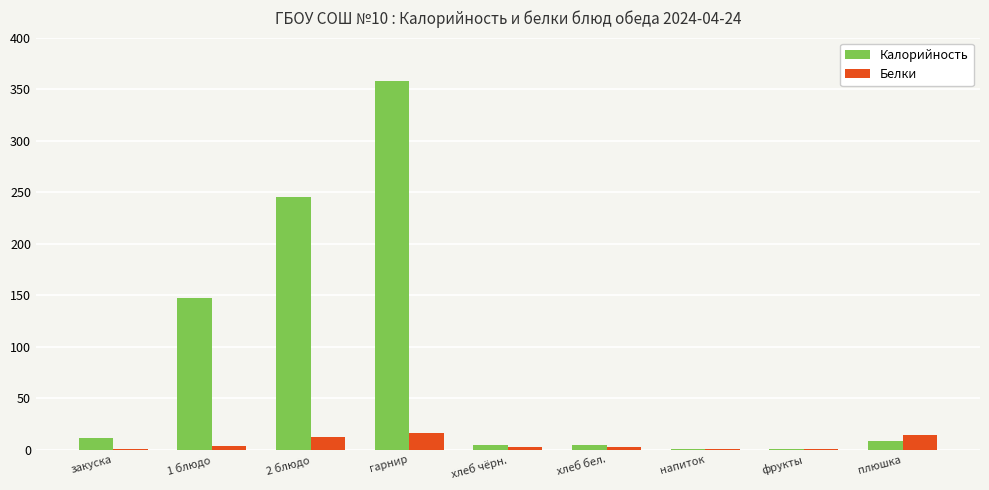

True or false: Белки has a value of 2.5 at хлеб чёрн..

True